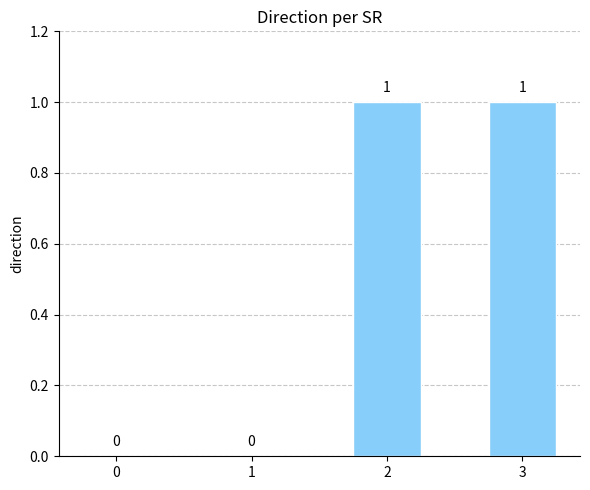

True or false: the data shows 2 at 2.

False